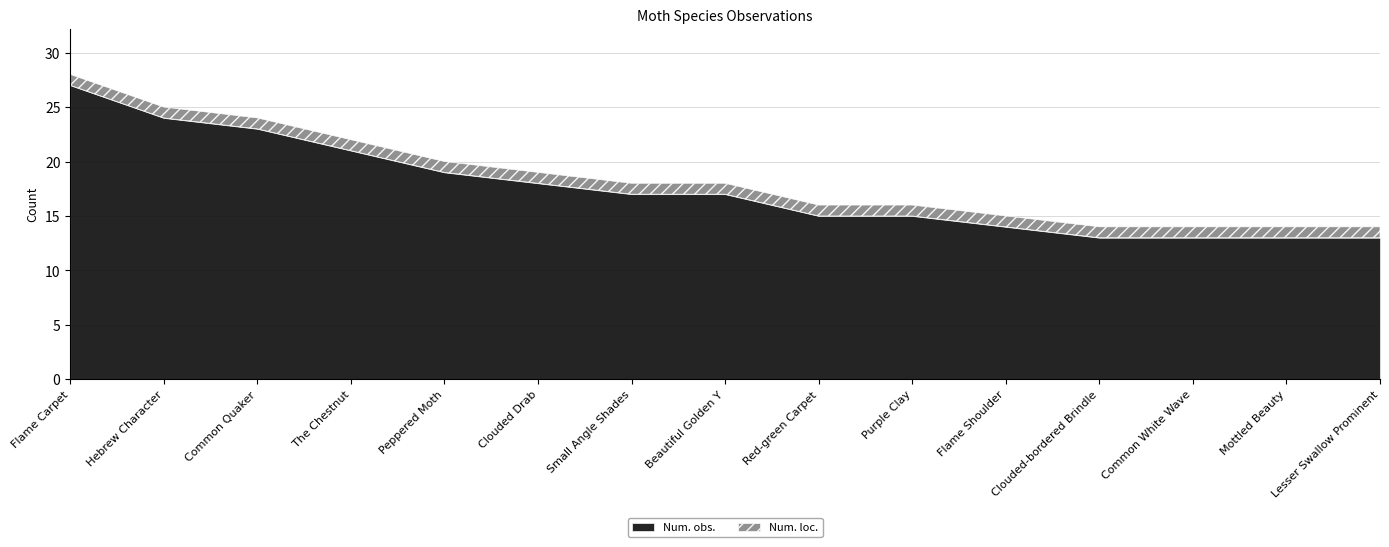

At which category does the chart reach its minimum across all series?

Flame Carpet